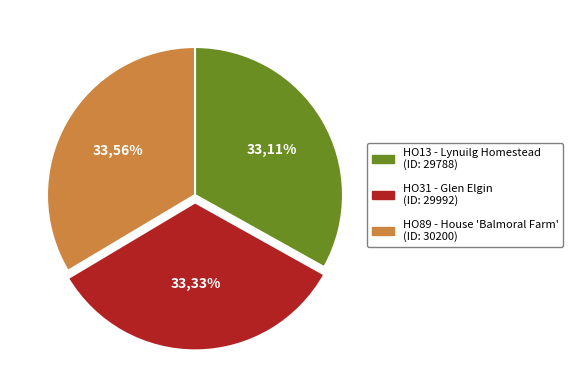

The HO13 - Lynuilg Homestead slice represents 33% of the pie. True or false?

True